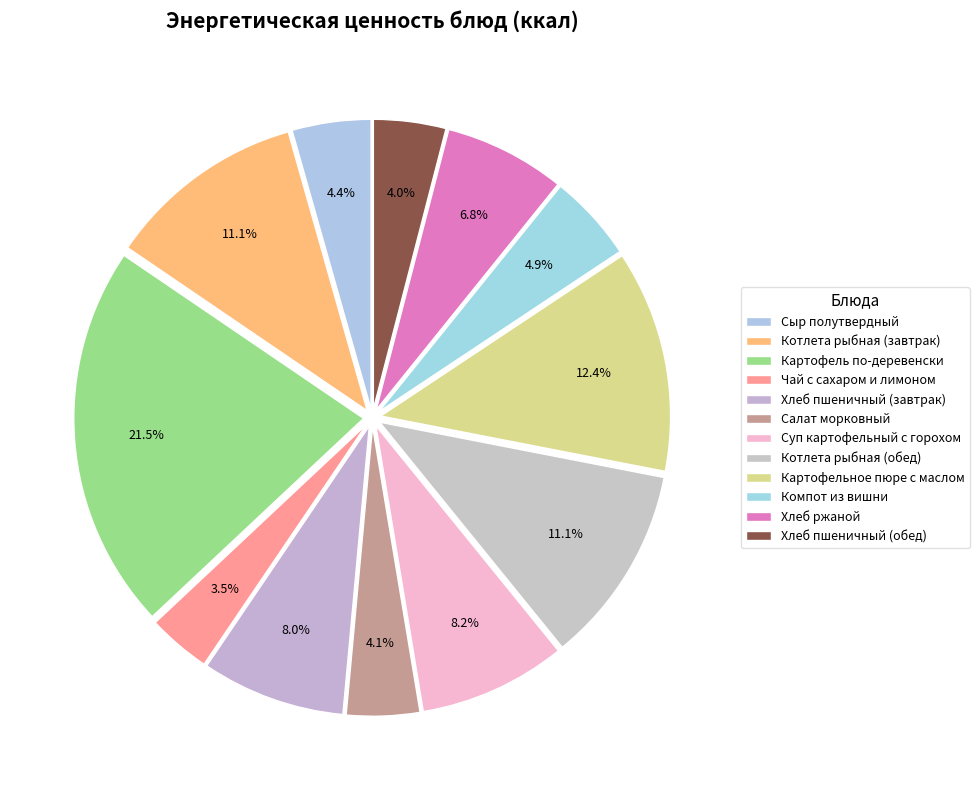

What percentage do Хлеб пшеничный (завтрак) and Сыр полутвердный together represent?

12.4%